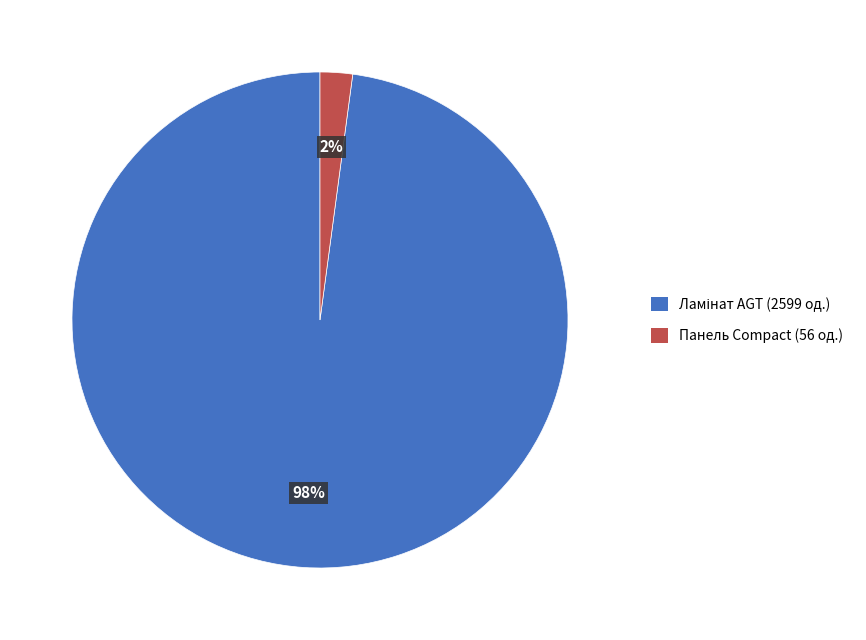

To the nearest percent, what is the difference between the largest and smallest slice percentages?

96%